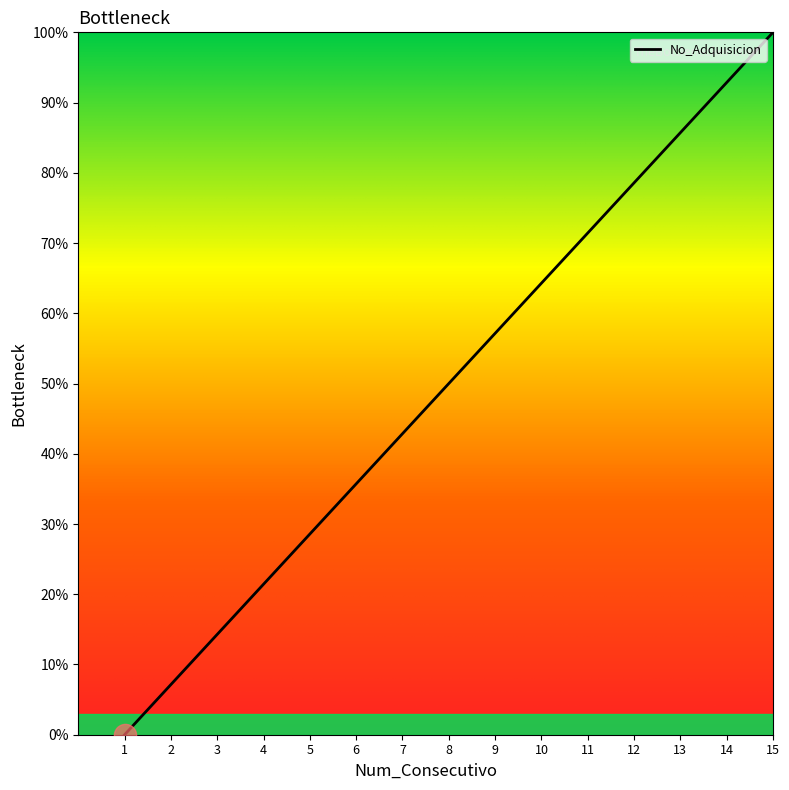

What is the change in value from 6 to 14?

+57.1